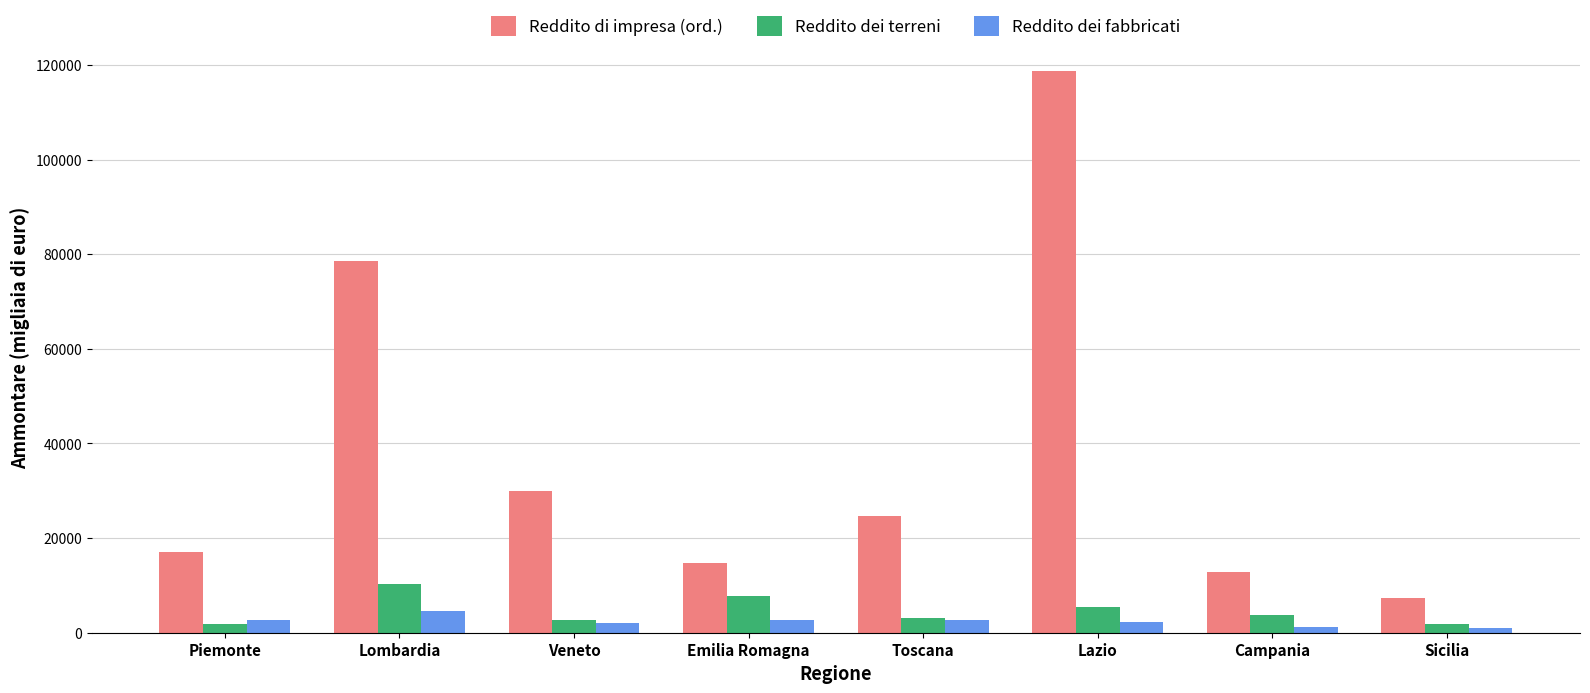

What is the value of the Reddito dei terreni bar at the 1st from the left?

1758